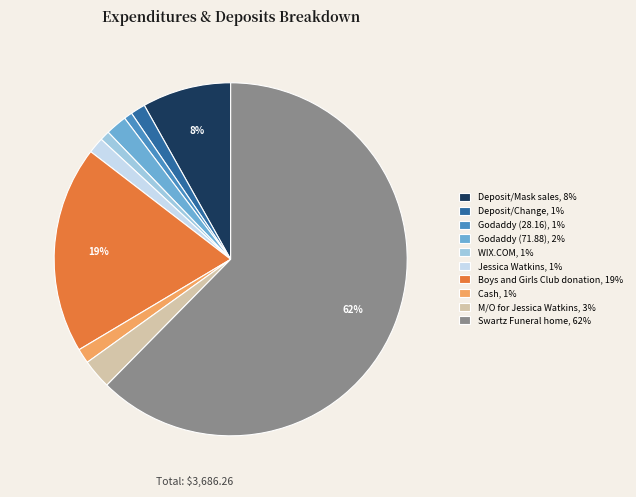

Approximately how many times larger is the value at Boys and Girls Club donation, 19% compared to Swartz Funeral home, 62%?

0.3